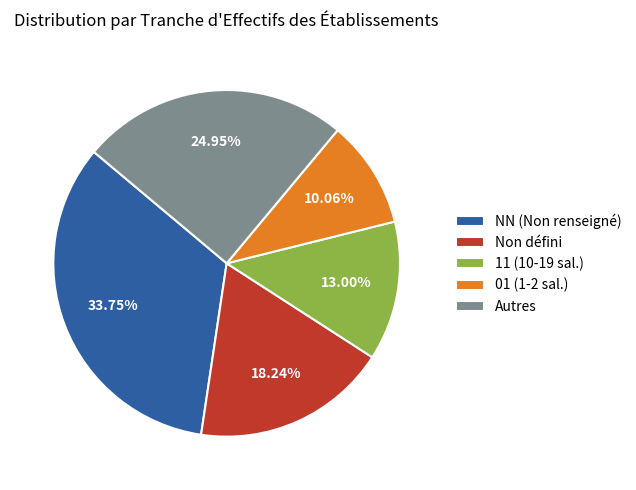

Which slice is the smallest?

01 (1-2 sal.)